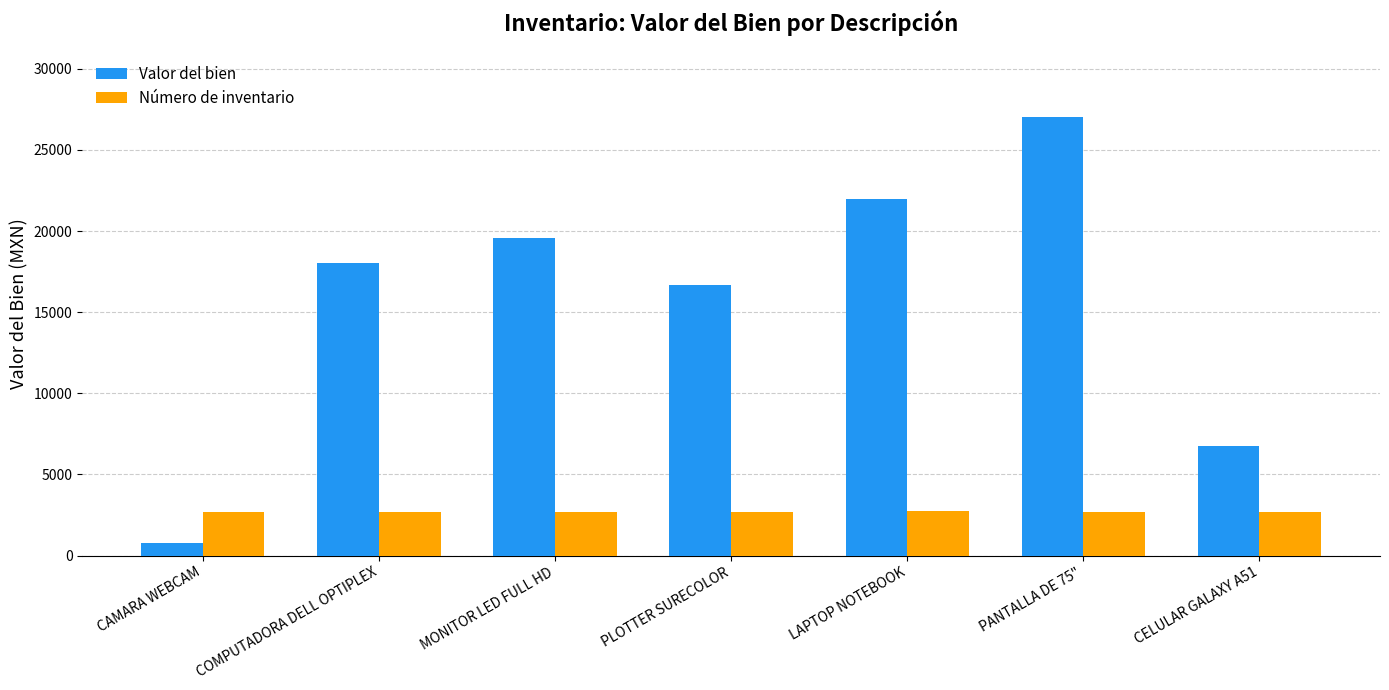

Are the bars horizontal?

No